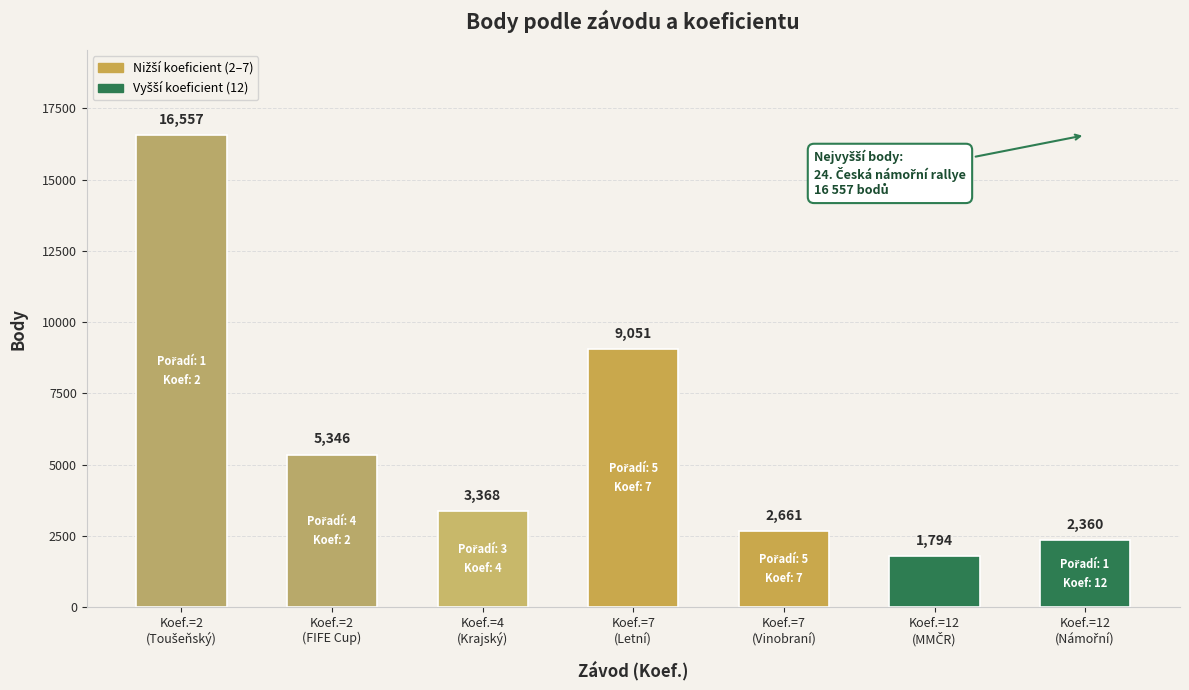

What is the value of the 3rd bar from the left?

3368